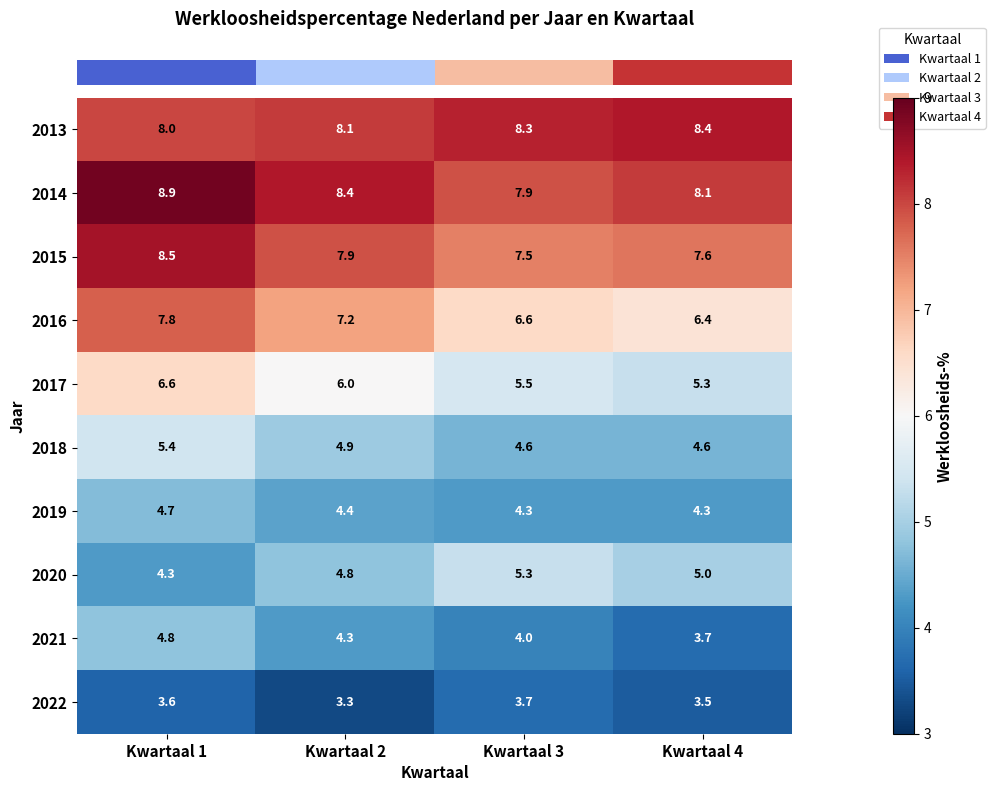

The 2016 series shows 3.0 at Kwartaal 3. True or false?

False